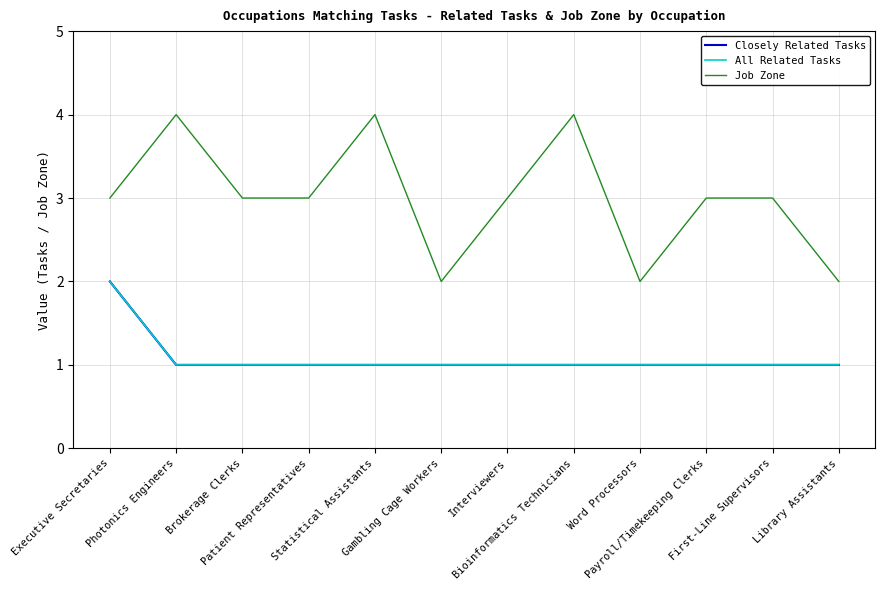

Does the chart have visible grid lines?

Yes